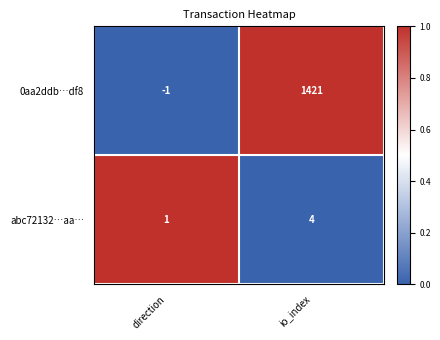

True or false: abc72132…aa… has a value of 2 at io_index.

False